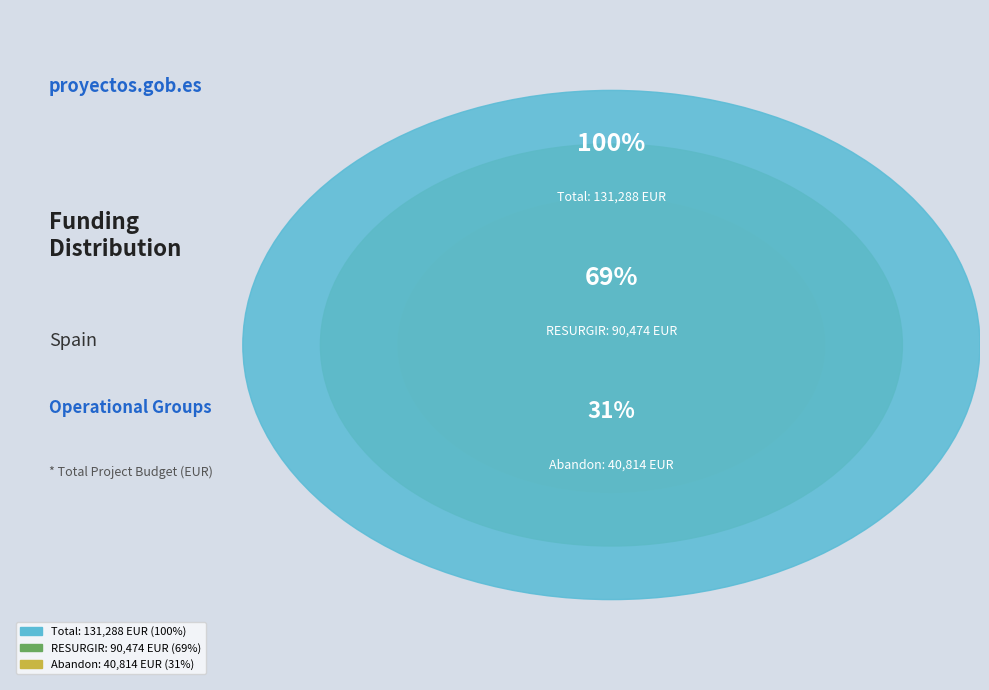

What percentage is the RESURGIR DEL ALTO N (2018) slice, to the nearest percent?

69%